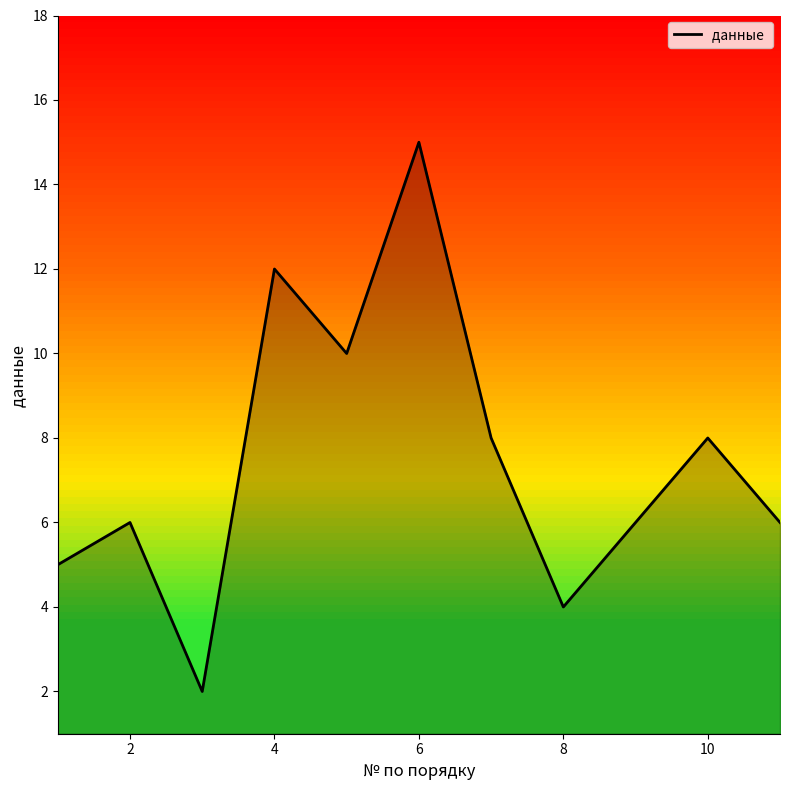

What is the greatest value displayed?

15